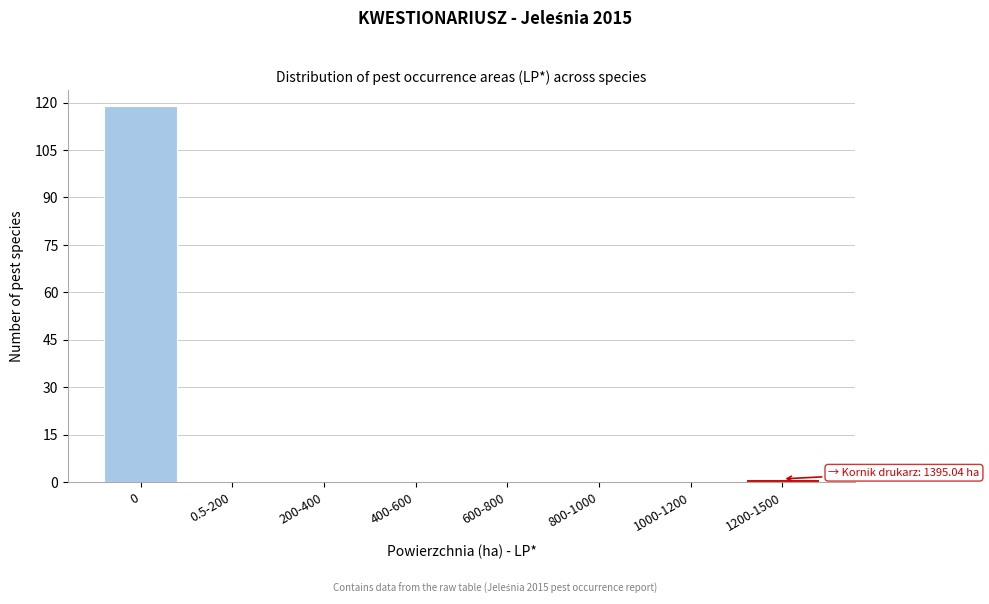

Reading left to right, what are all the values shown in this chart?

0=119	0.5-200=0	200-400=0	400-600=0	600-800=0	800-1000=0	1000-1200=0	1200-1500=1